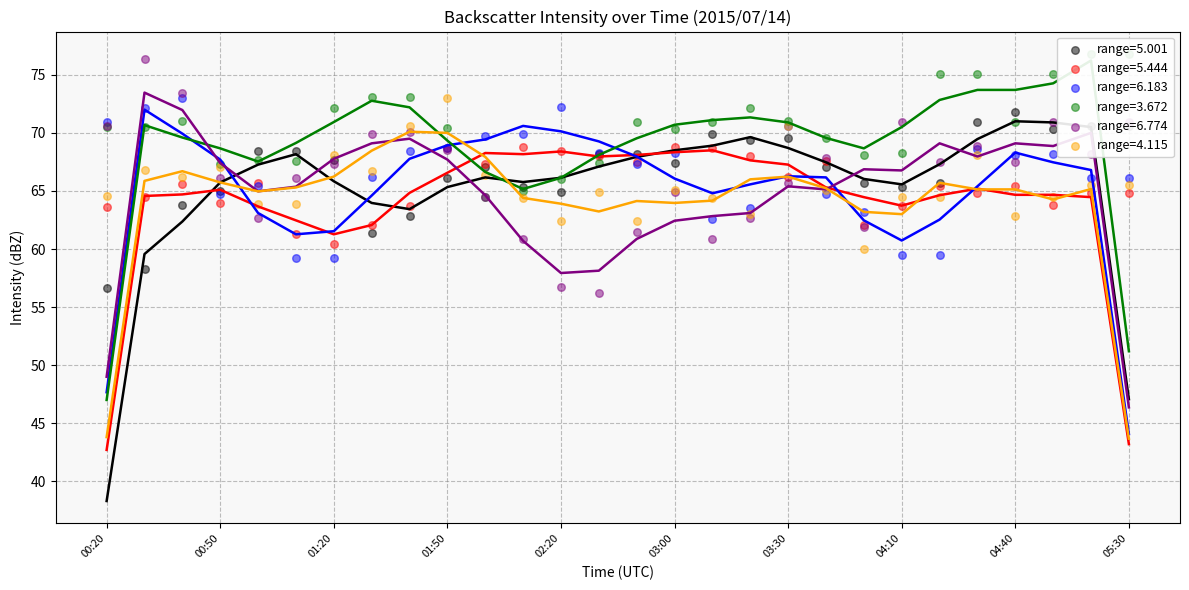

Is the value of 5.444 at 02:20 greater than the value of 6.774 at 00:40?

No